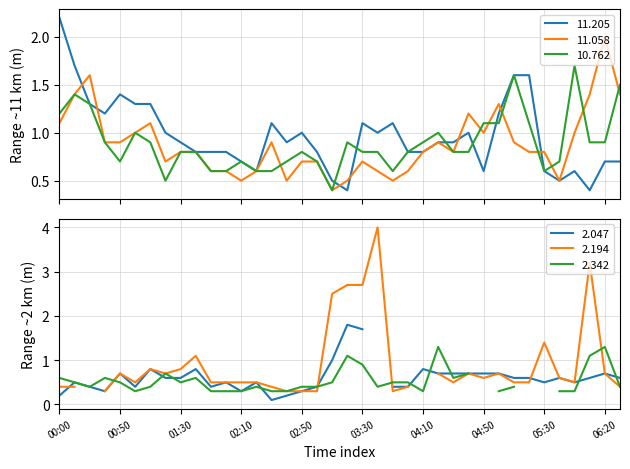

What is the value of the 11.205 point at the 12th from the left?

0.8